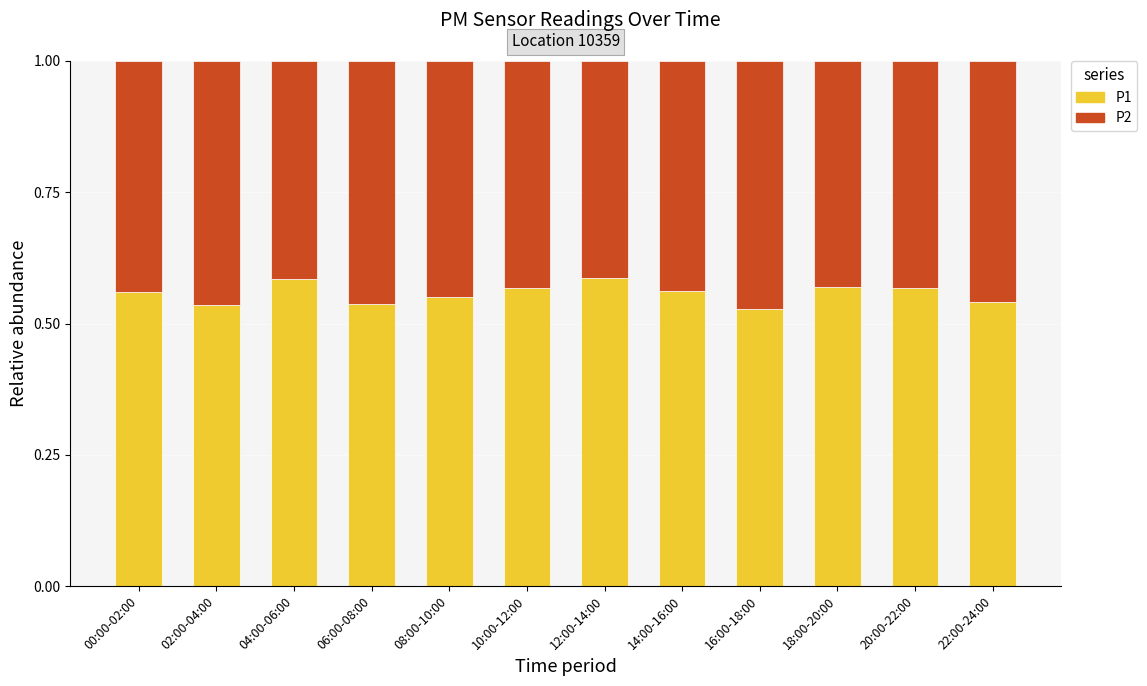

What is the total value across all series at 10:00-12:00?

1.0